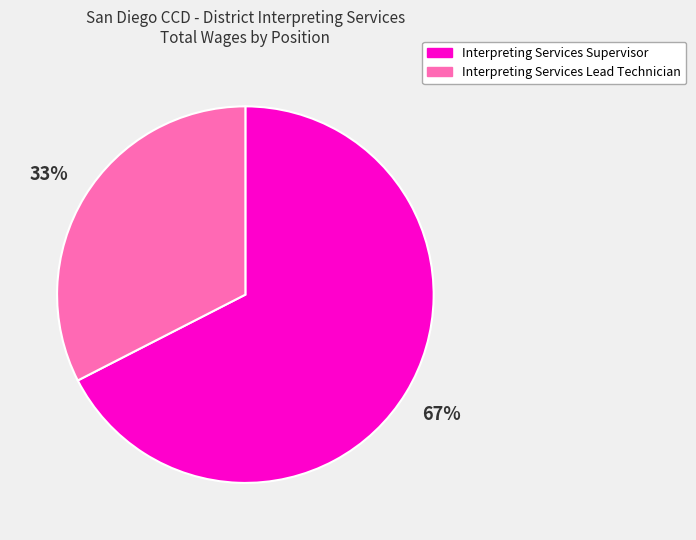

Rank the categories by value from lowest to highest.

Interpreting Services Lead Technician, Interpreting Services Supervisor